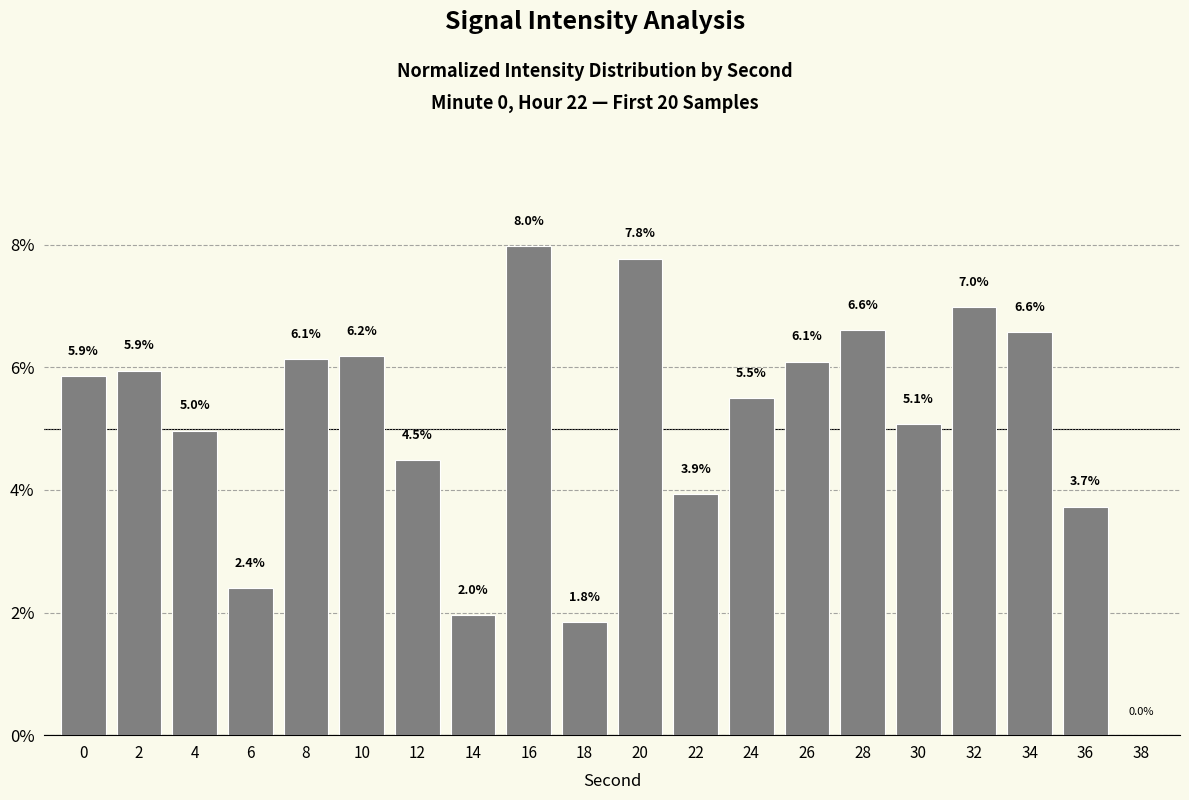

What is the sum of the values at 32 and 28?

13.6